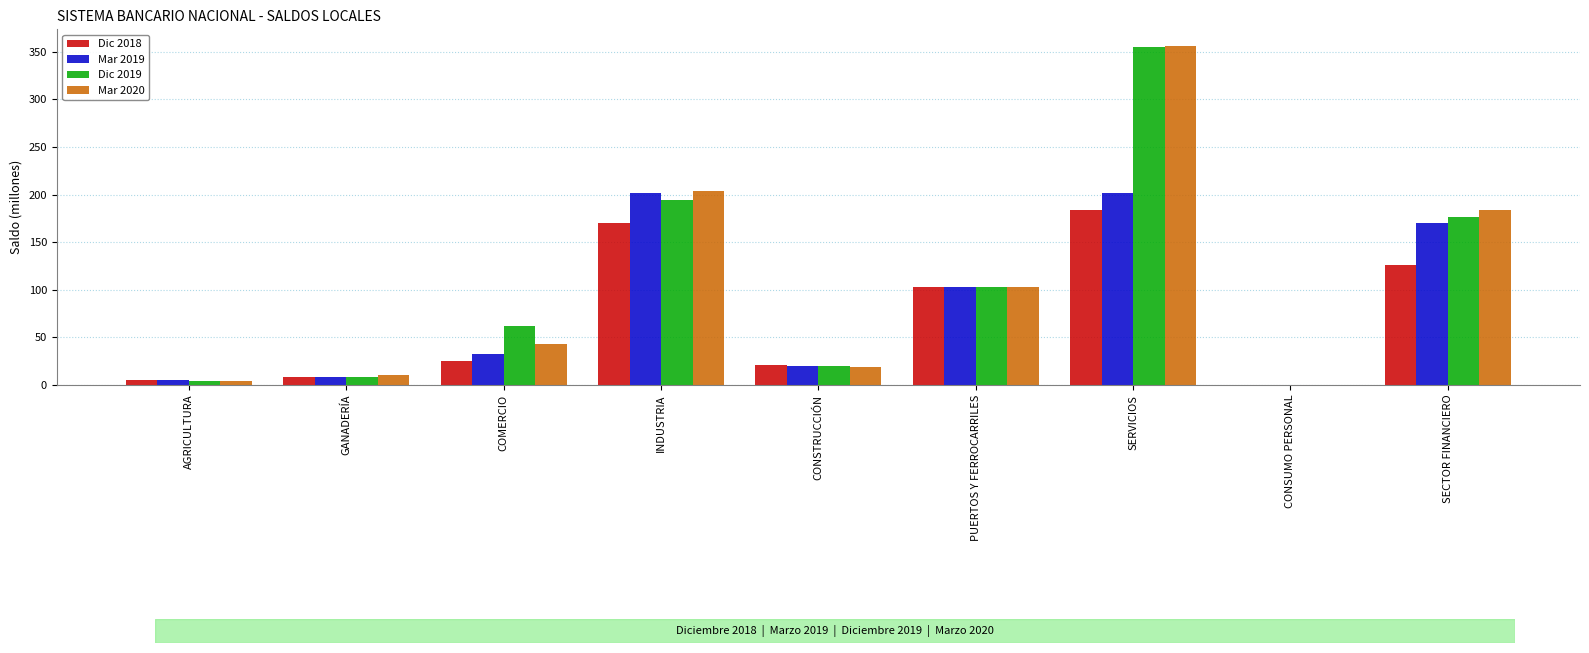

What is the average value of the Mar 2020 series?

102.4